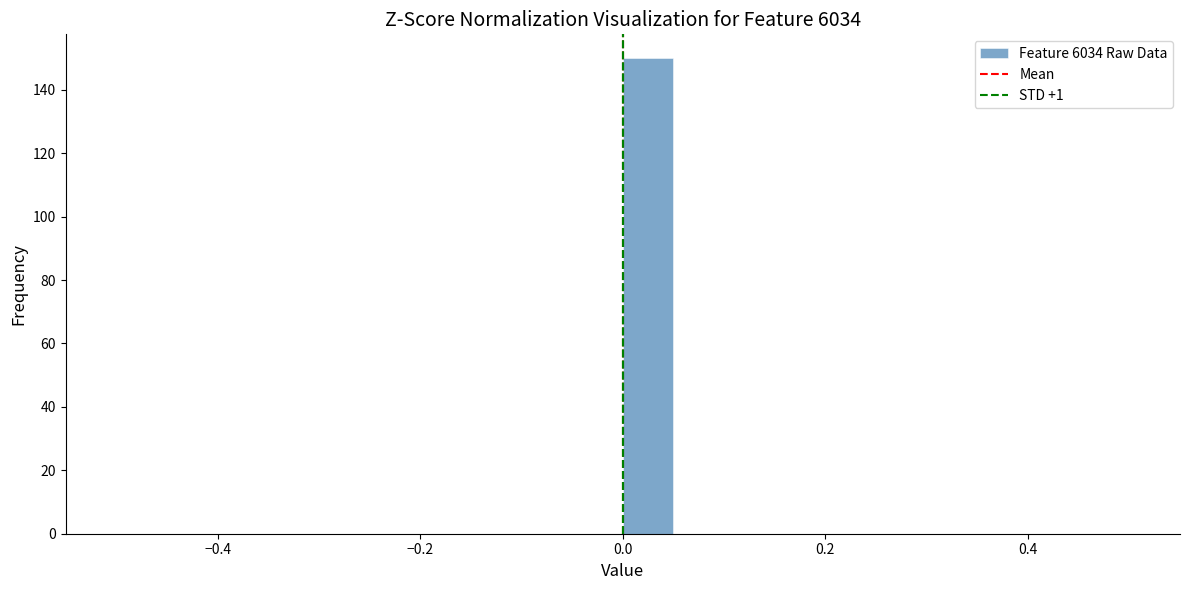

Around what value on the x-axis is the tallest bar? Give the approximate position of its centre, as read against the axis.

0.02